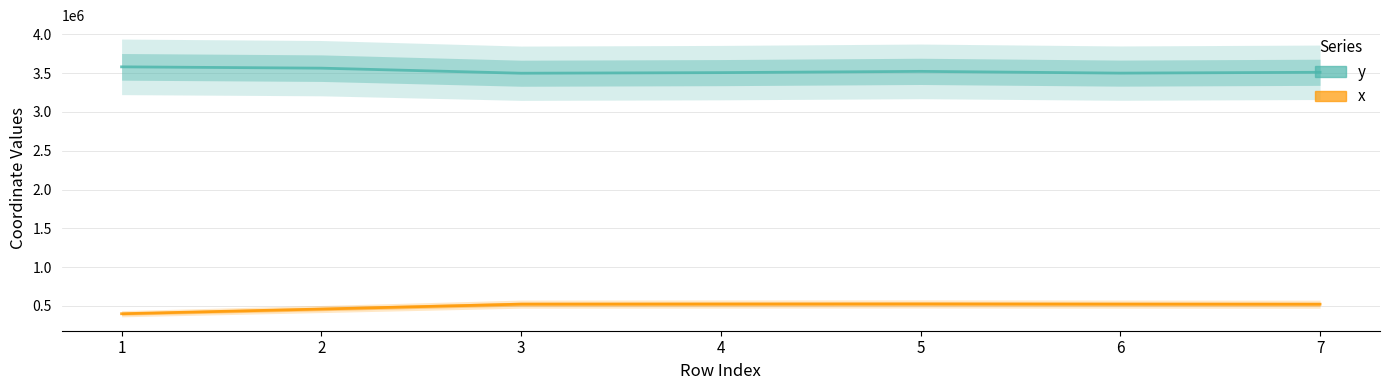

True or false: x and y cross at least once.

False